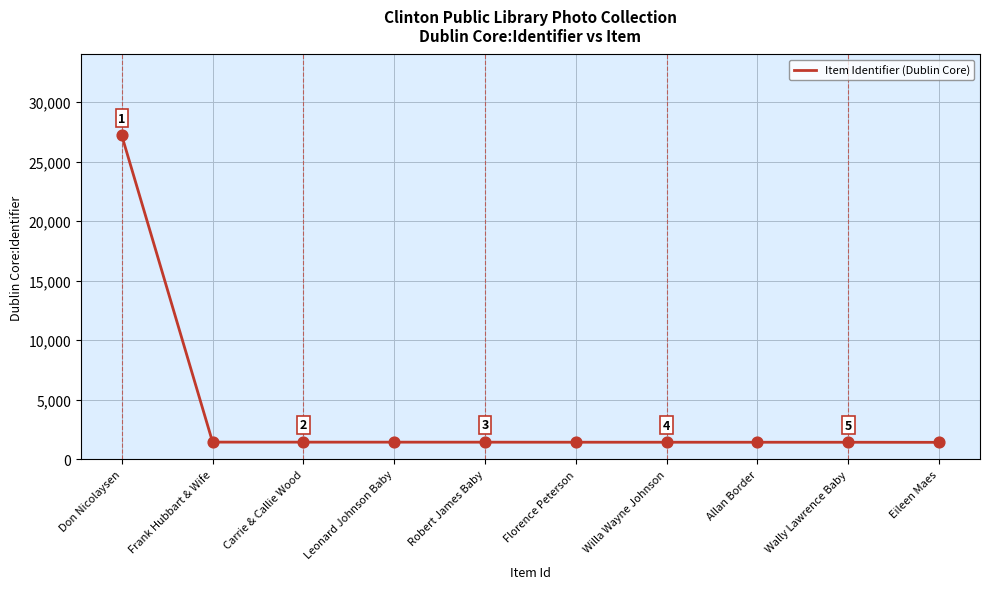

What is the change in value from Carrie & Callie Wood to Leonard Johnson Baby?

-1